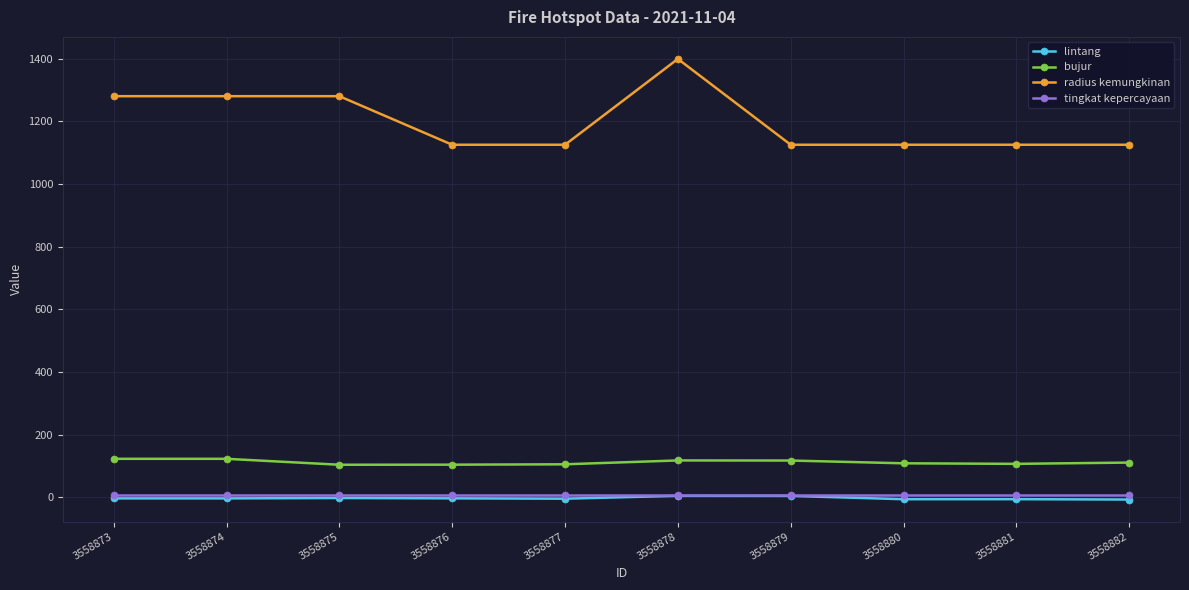

Is it true that lintang equals -2.7 at 3558875?

True